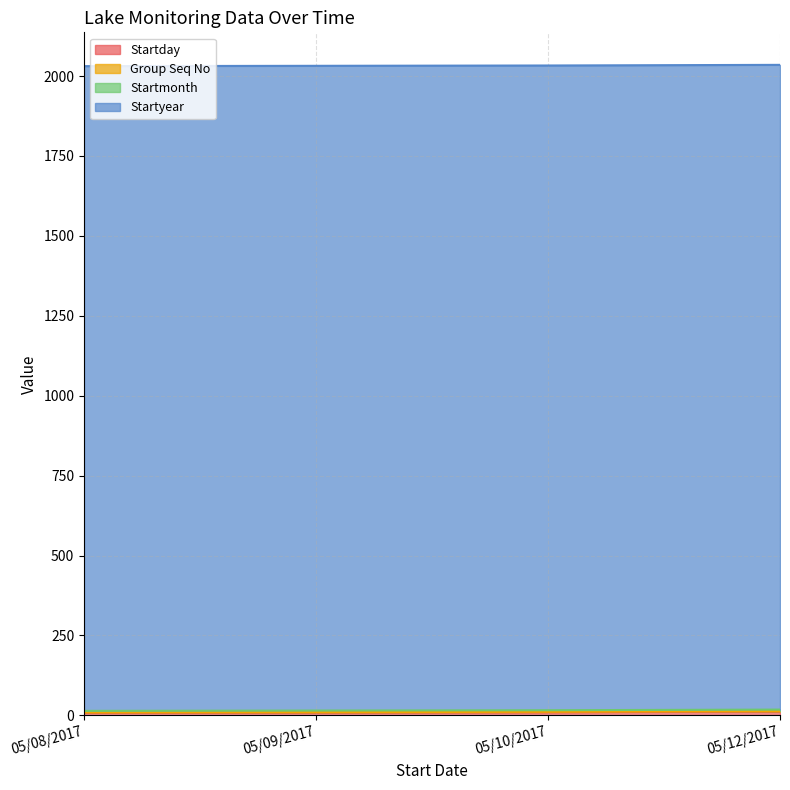

How many lines are shown in the chart?

4